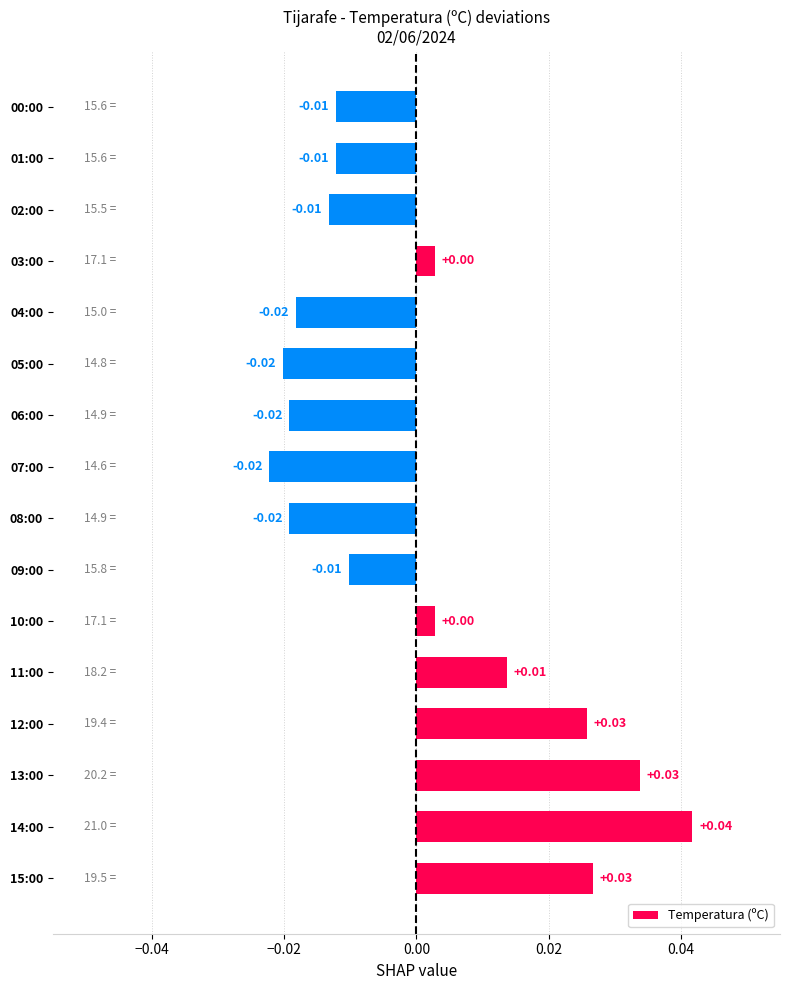

Between 01:00 and 14:00, which is larger?

14:00